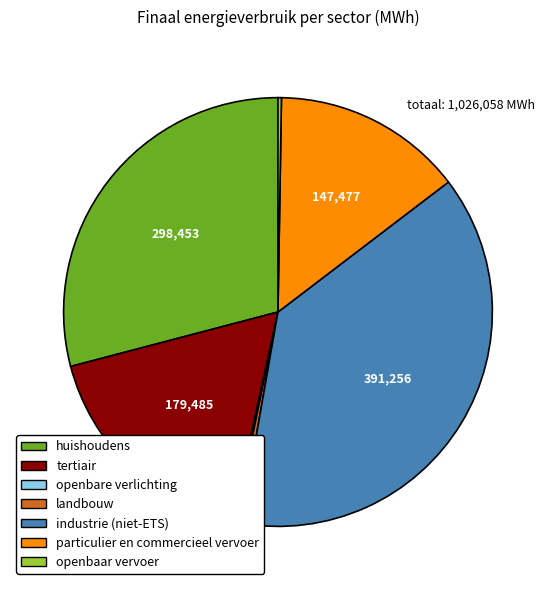

Which slice is the largest?

industrie (niet-ETS)